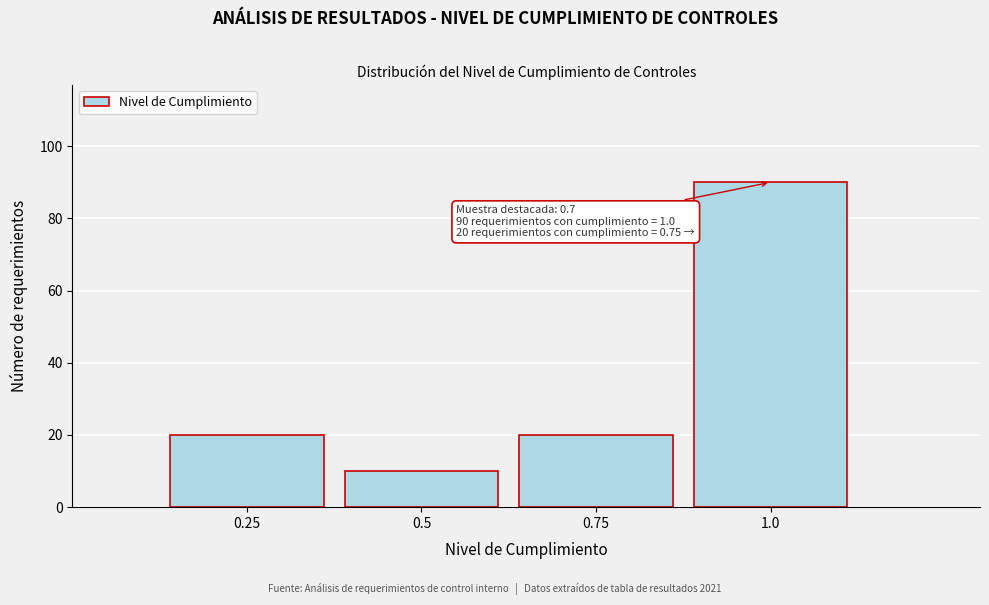

Reading right to left, what are all the values shown in this chart?

90	20	10	20